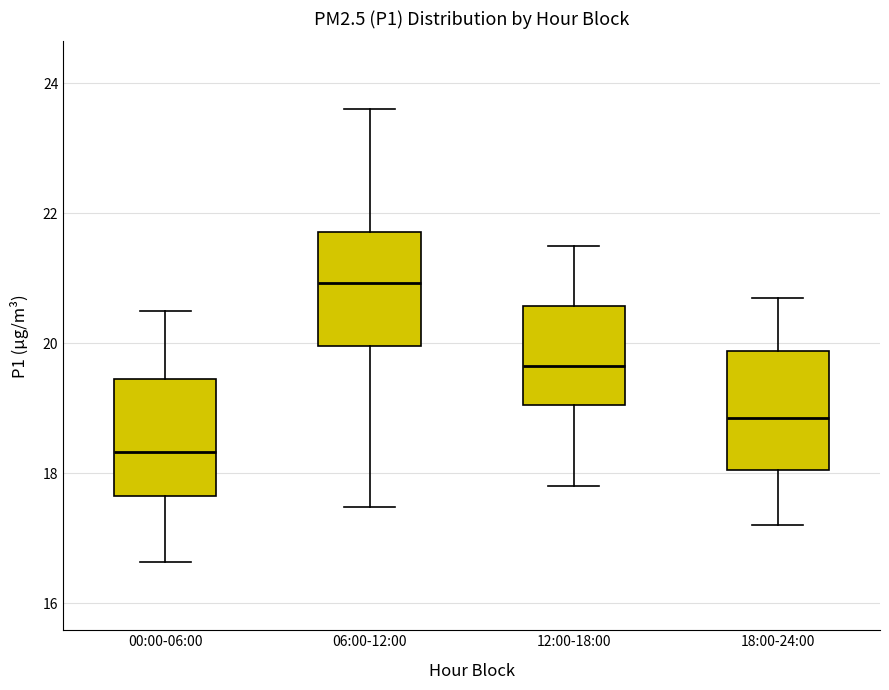

Which box has the lowest median line?

00:00-06:00